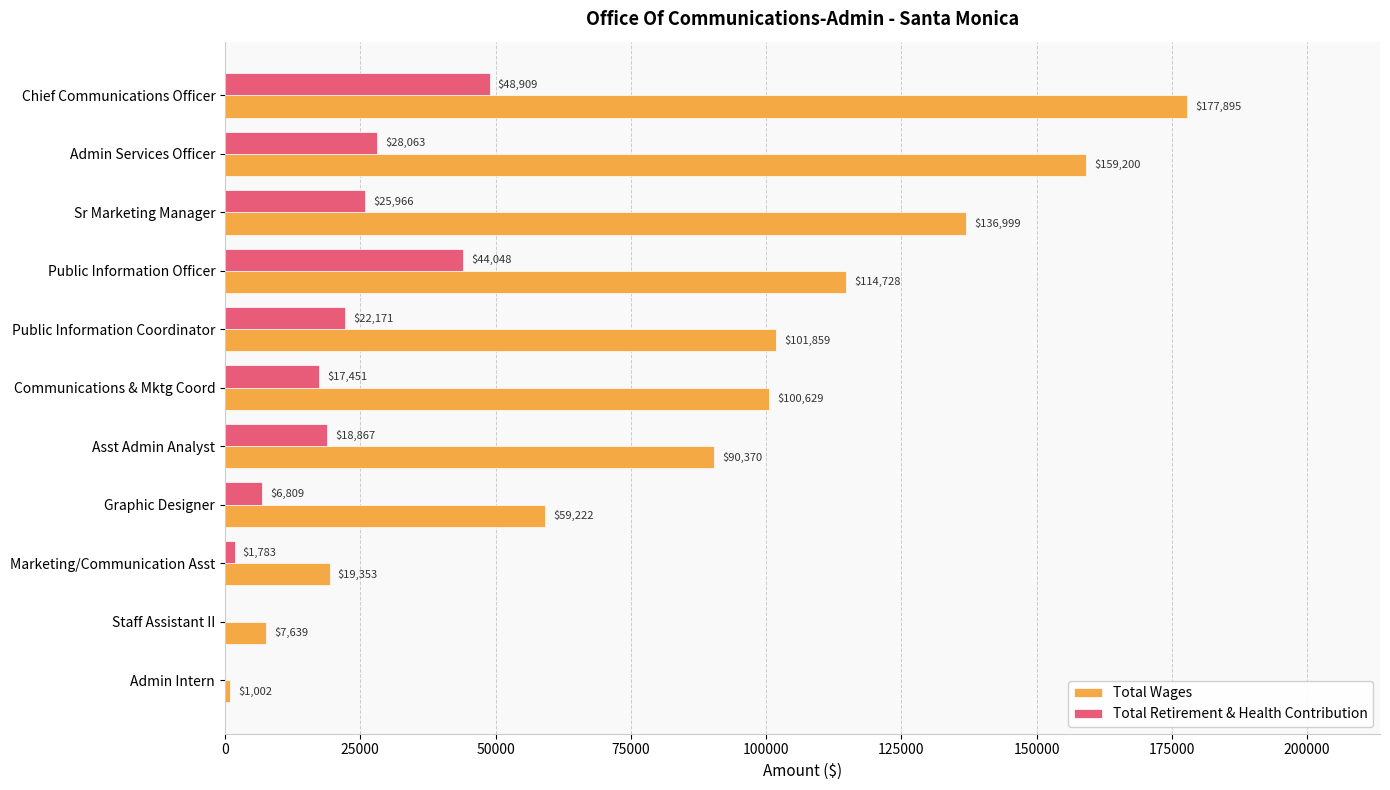

Which category has the highest value across all series?

Chief Communications Officer